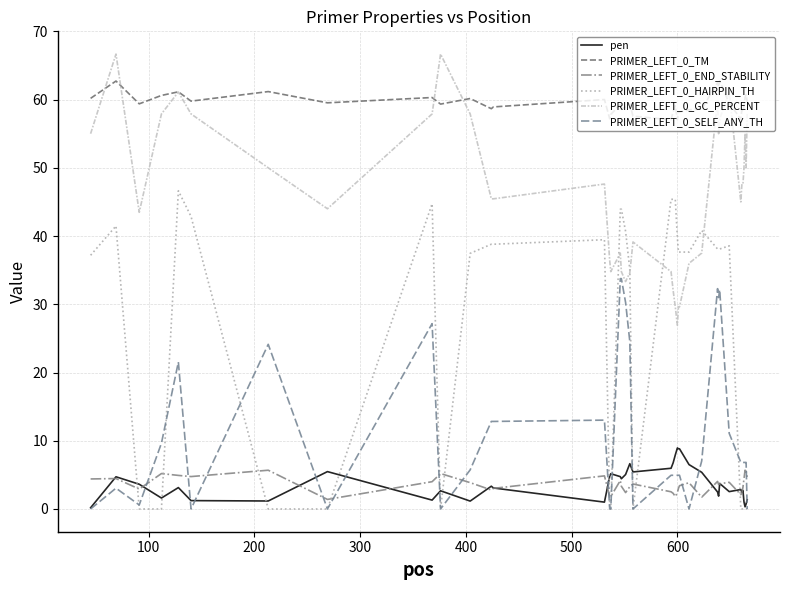

Which series has the largest range (max minus min)?

PRIMER_LEFT_0_HAIRPIN_TH